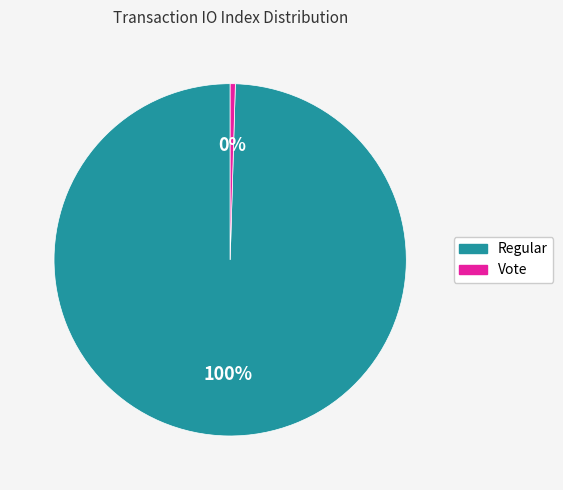

Between Regular and Vote, which is larger?

Regular